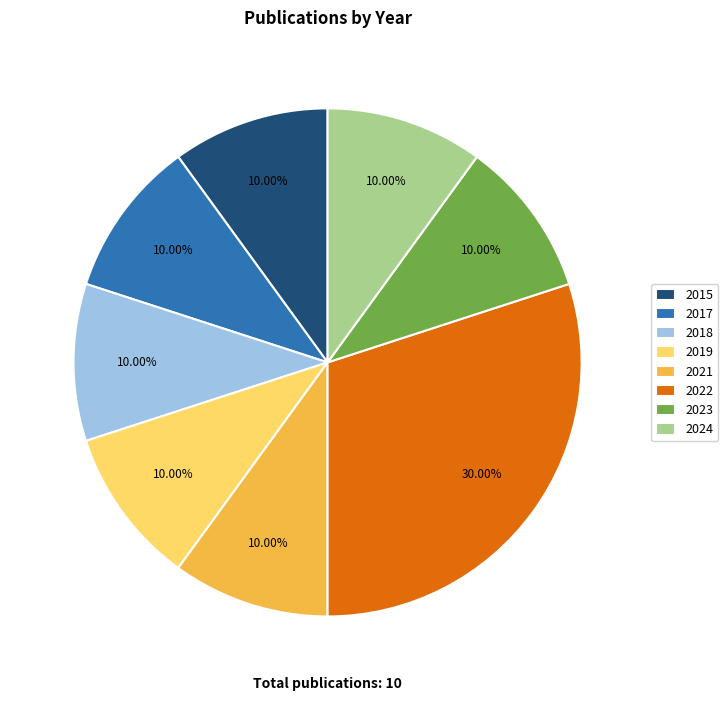

How many segments does this pie chart have?

8